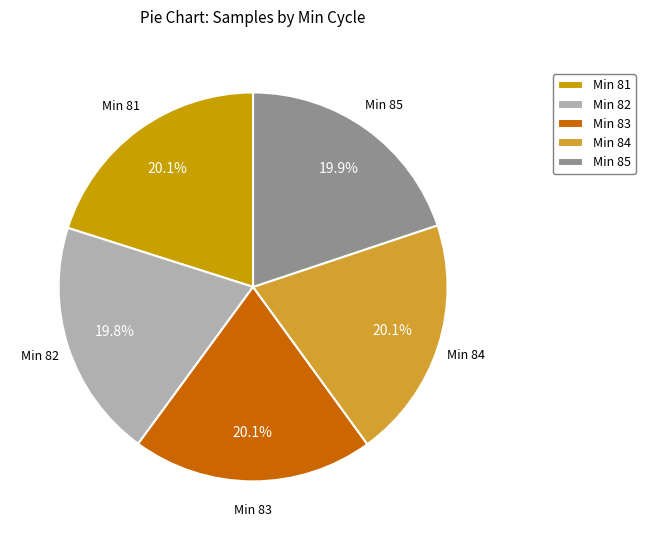

Is there a majority slice in this chart?

No